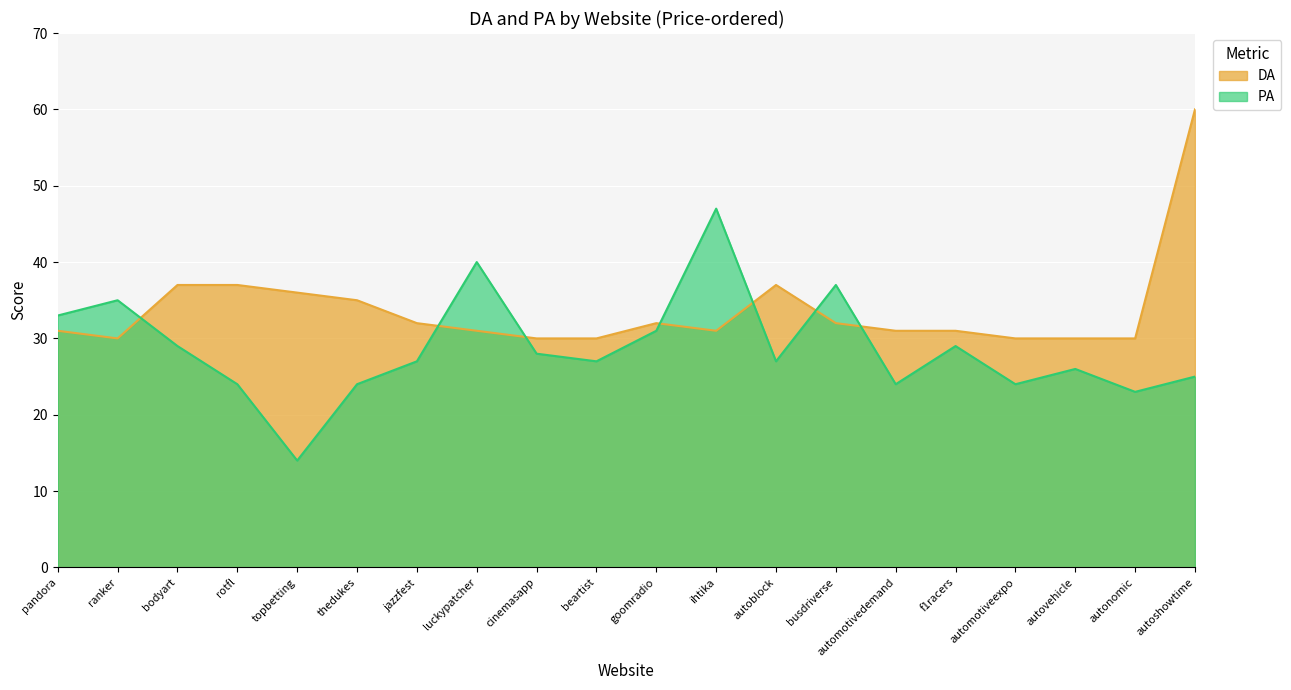

At which category does PA reach its first local valley?

topbetting